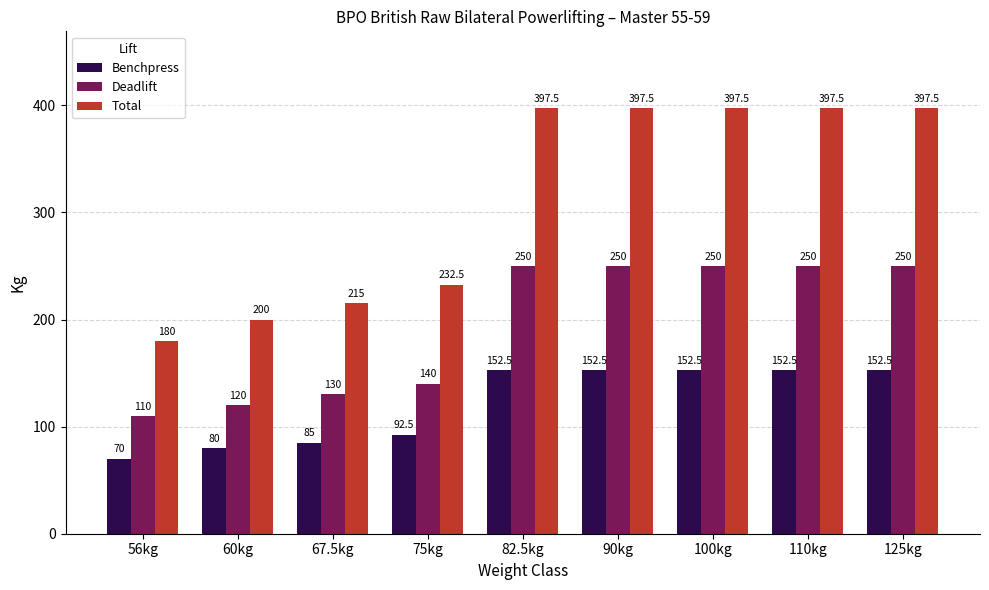

What is the maximum value shown in the chart?

397.5